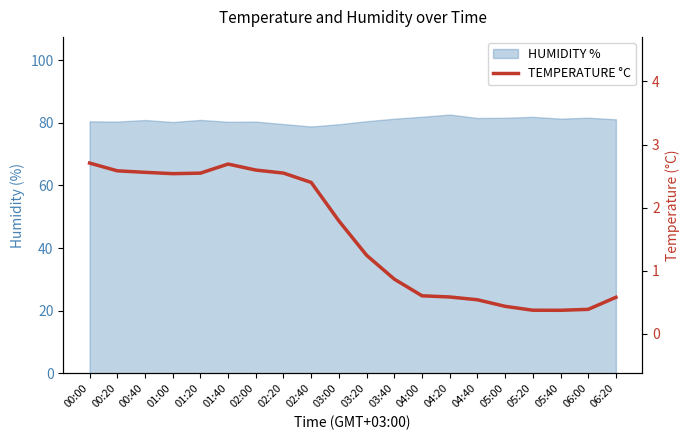

Reading left to right, extract all data points from this chart.

2.7	2.6	2.6	2.5	2.5	2.7	2.6	2.5	2.4	1.8	1.2	0.9	0.6	0.6	0.5	0.4	0.4	0.4	0.4	0.6